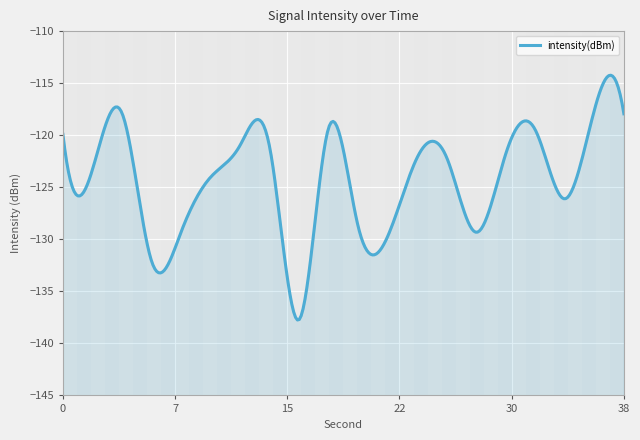

The chart shows a value of -137.7 at 16. True or false?

True